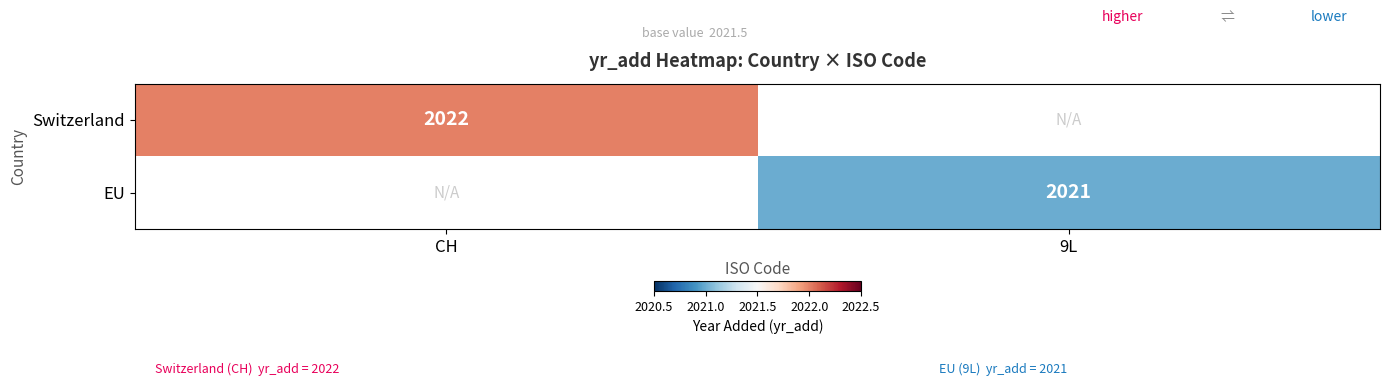

Is it true that EU equals 3561 at 9L?

False